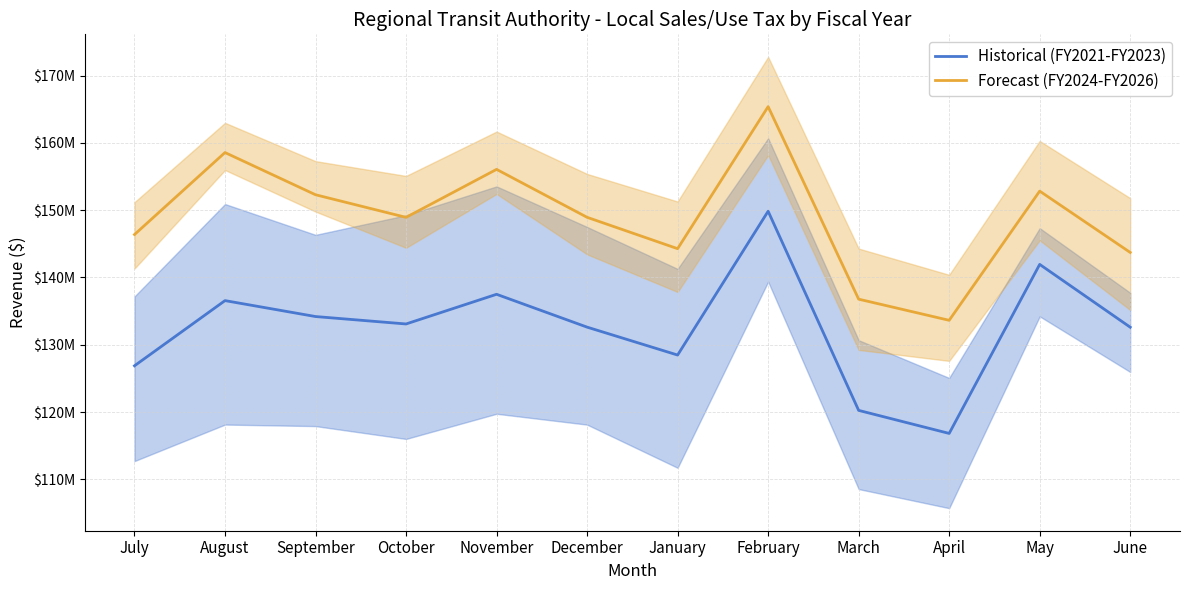

Which label corresponds to the largest value in the chart?

February